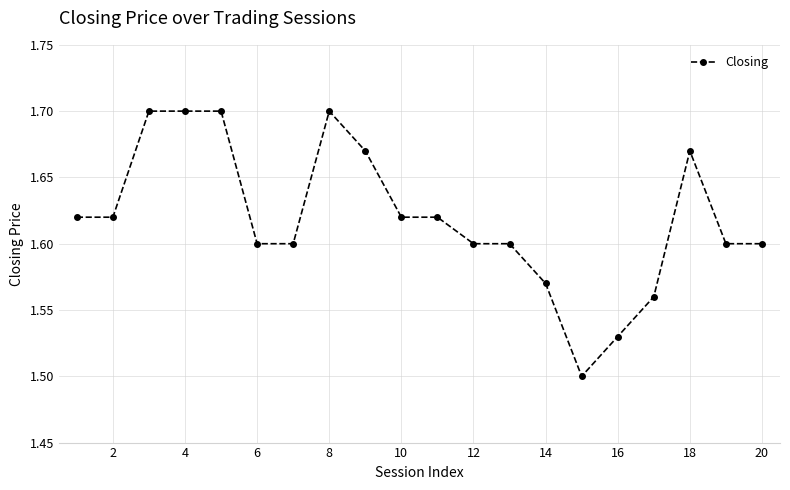

How many series are shown in this chart?

1